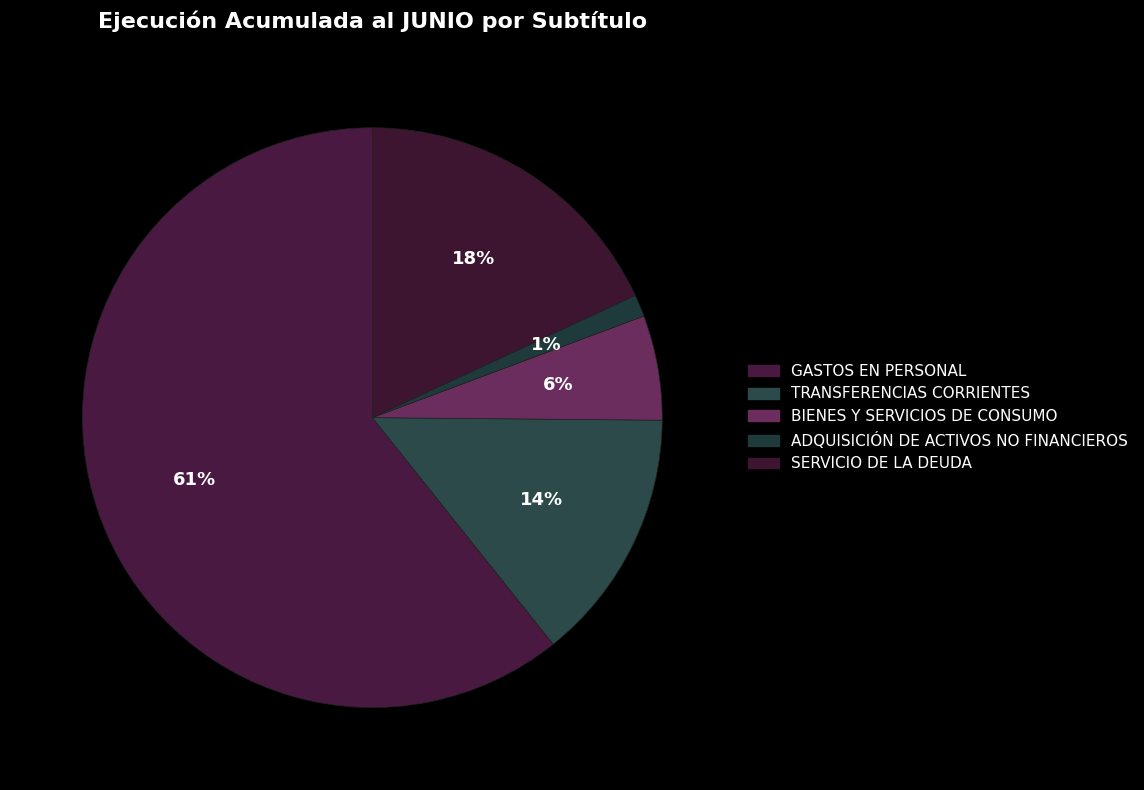

Which category accounts for the majority?

GASTOS EN PERSONAL